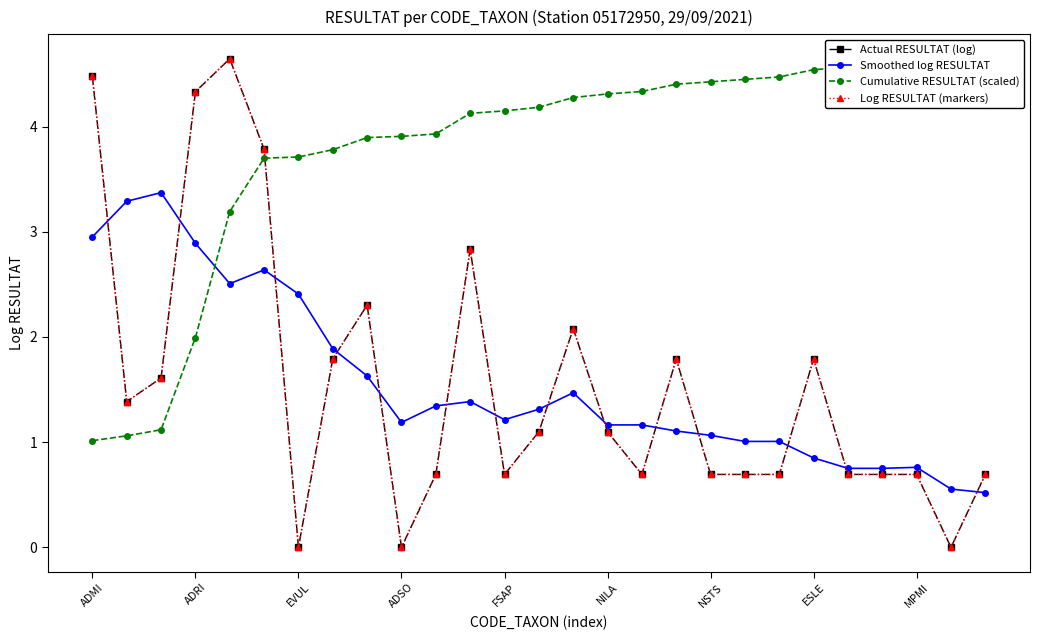

True or false: Actual RESULTAT (log) and Log RESULTAT (markers) cross at least once.

False